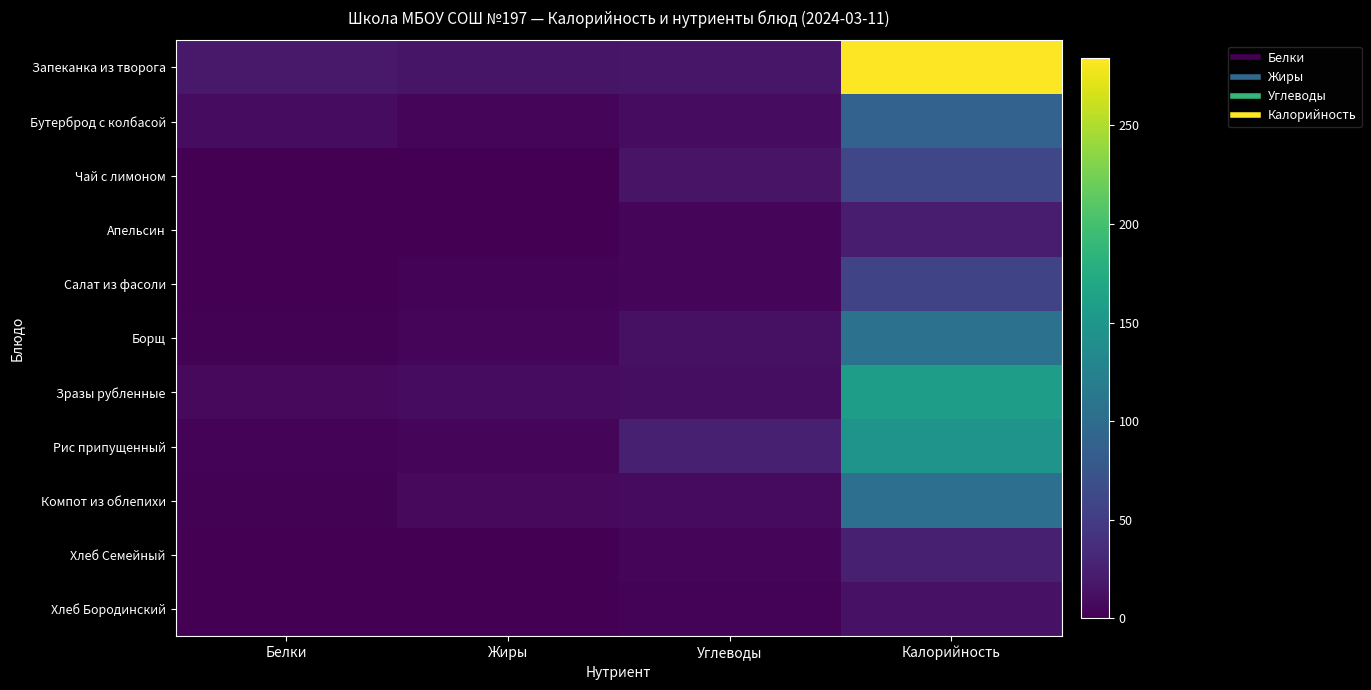

How many distinct data groups are displayed?

11